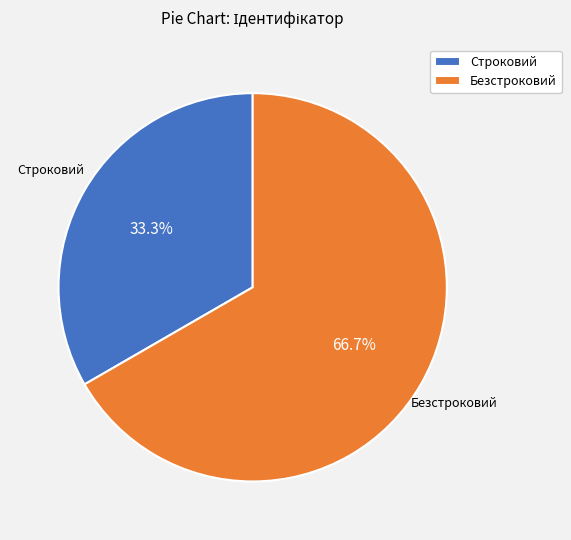

What is the ratio of the value at Строковий to the value at Безстроковий?

0.5